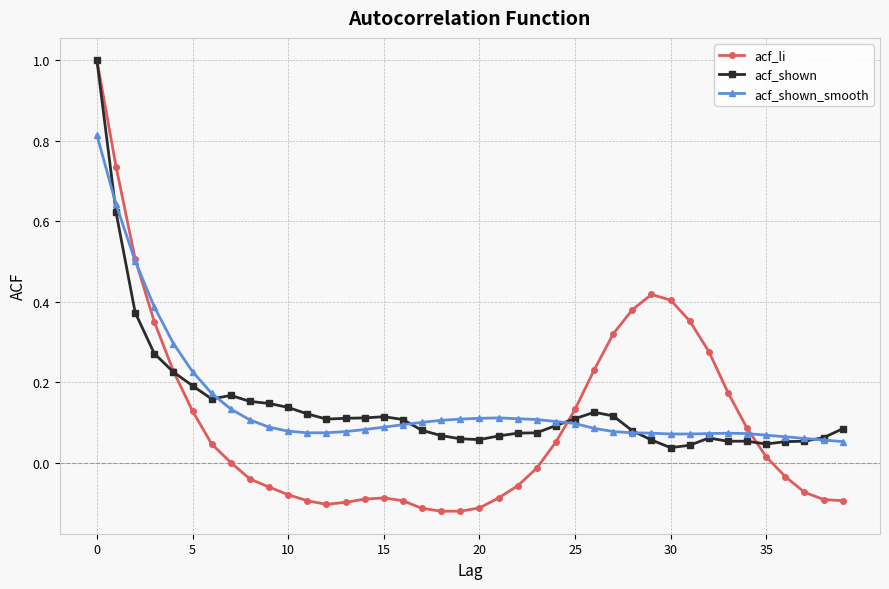

Which series has the largest range (max minus min)?

acf_li